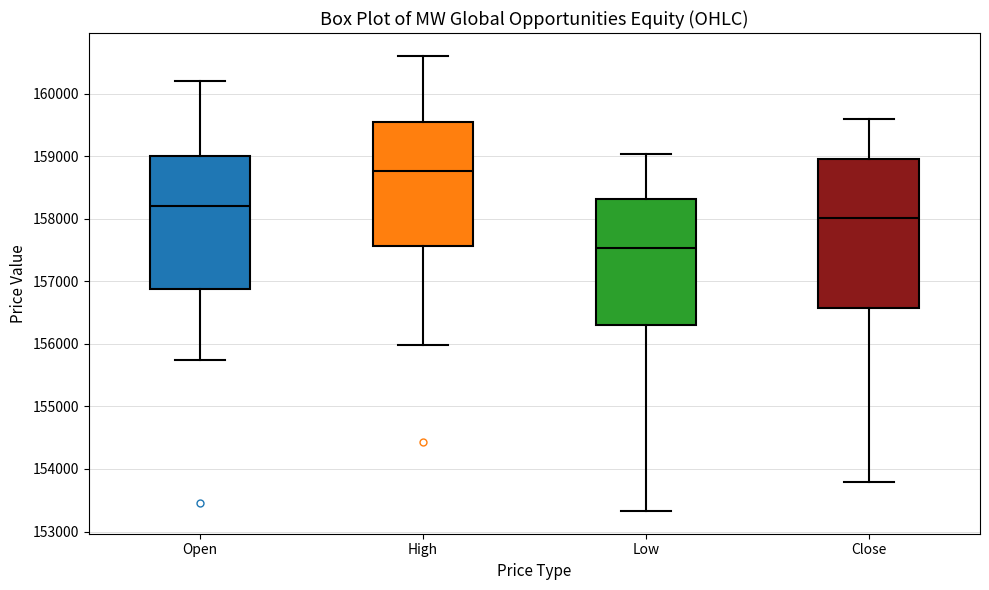

Reading left to right, read every box against the y-axis: the position of its median line, the range the box covers, and the ends of its whiskers. The values are not printed on the chart, so give them approximately, as read against the axis.

Open: median 158200, box 156900 to 159000, whiskers 155700 to 160200
High: median 158800, box 157600 to 159600, whiskers 156000 to 160600
Low: median 157500, box 156300 to 158300, whiskers 153300 to 159000
Close: median 158000, box 156600 to 158900, whiskers 153800 to 159600